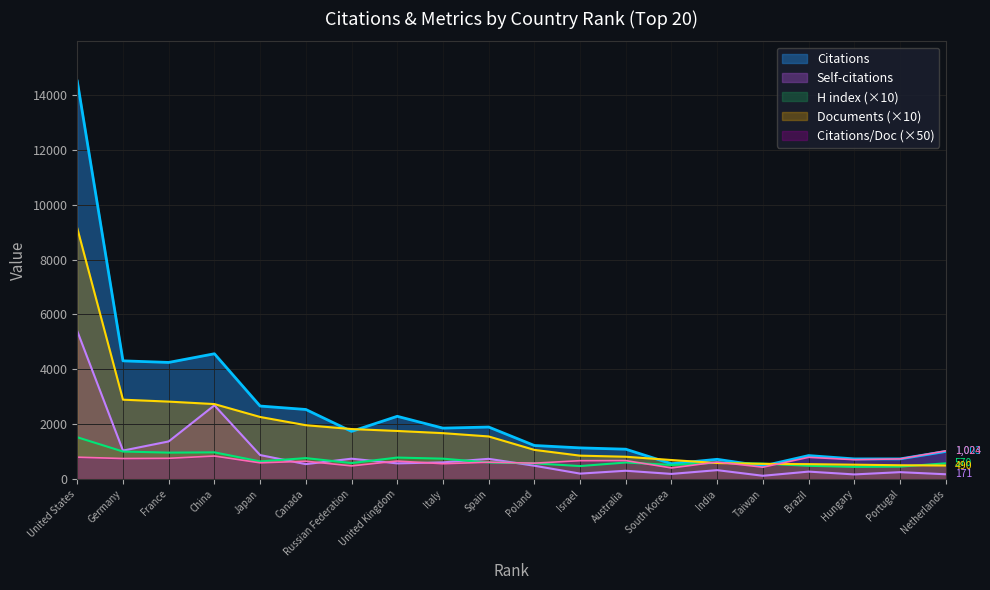

What is the minimum value shown in the chart?

116.0